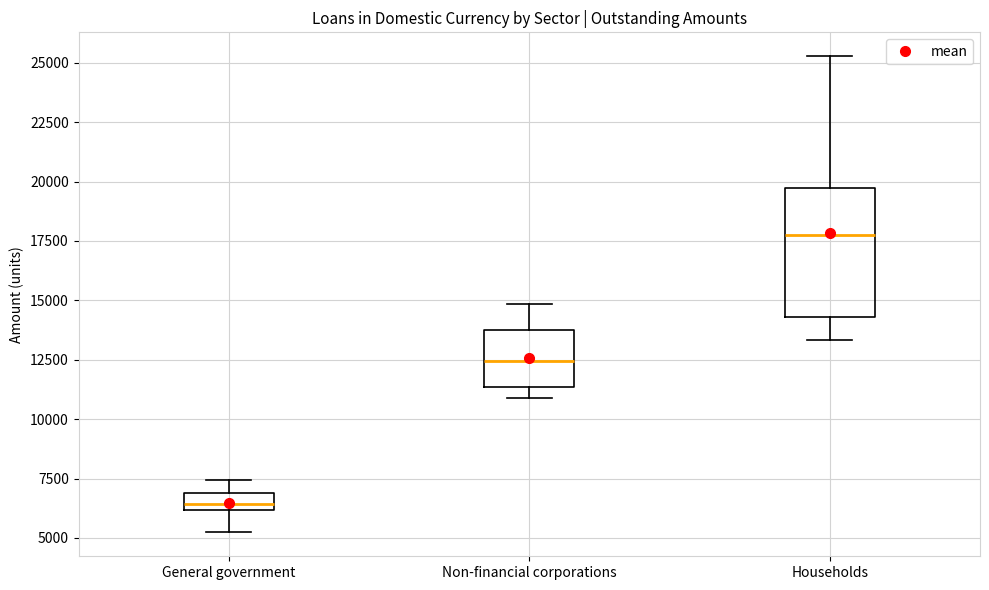

Which box's median line is the highest?

Households